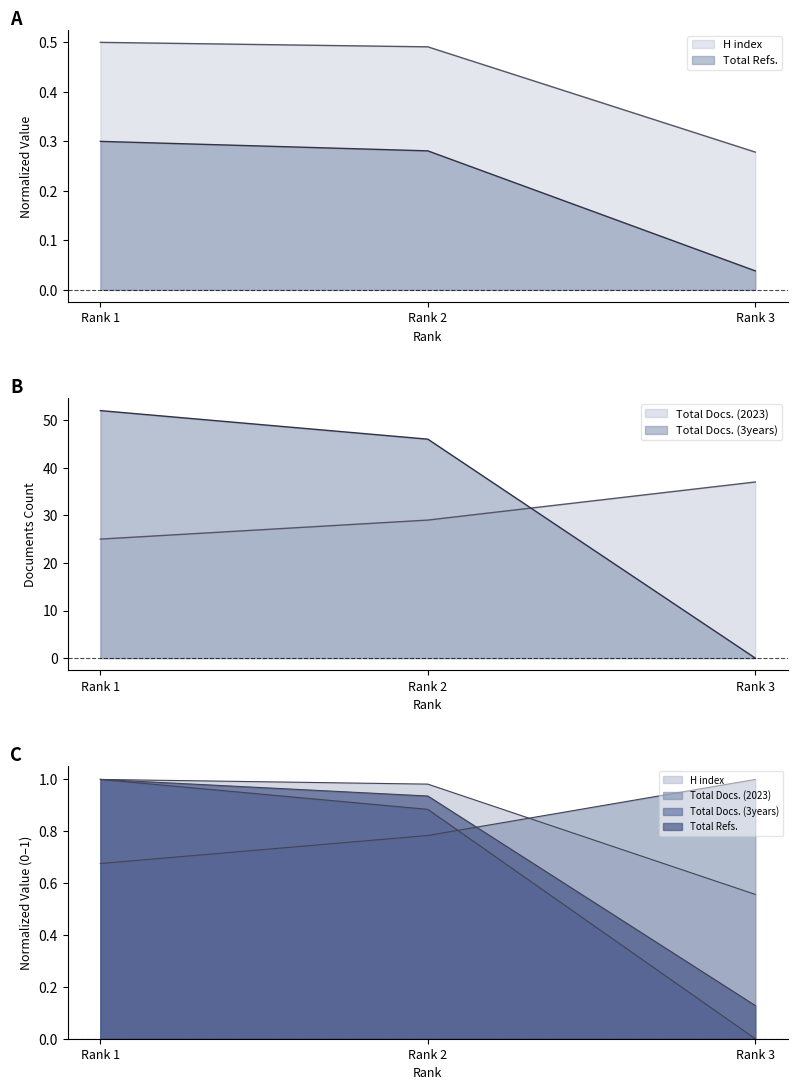

Which series has the widest spread of values?

Total Docs. (3years)